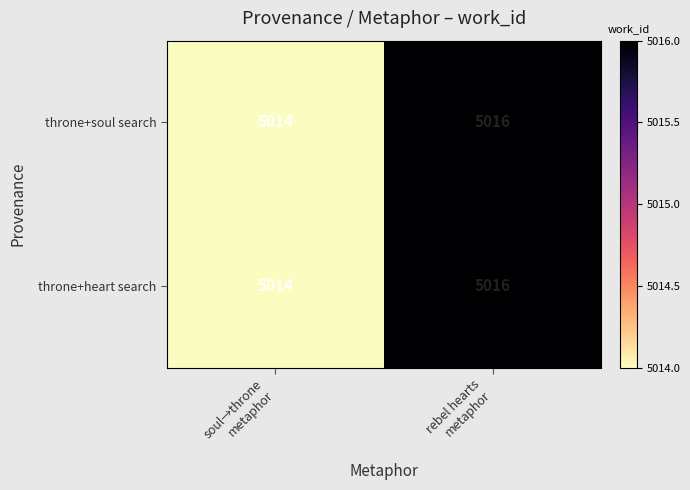

Reading left to right, extract all data points from this chart.

throne+soul search: 5014	5016
throne+heart search: 5014	5016